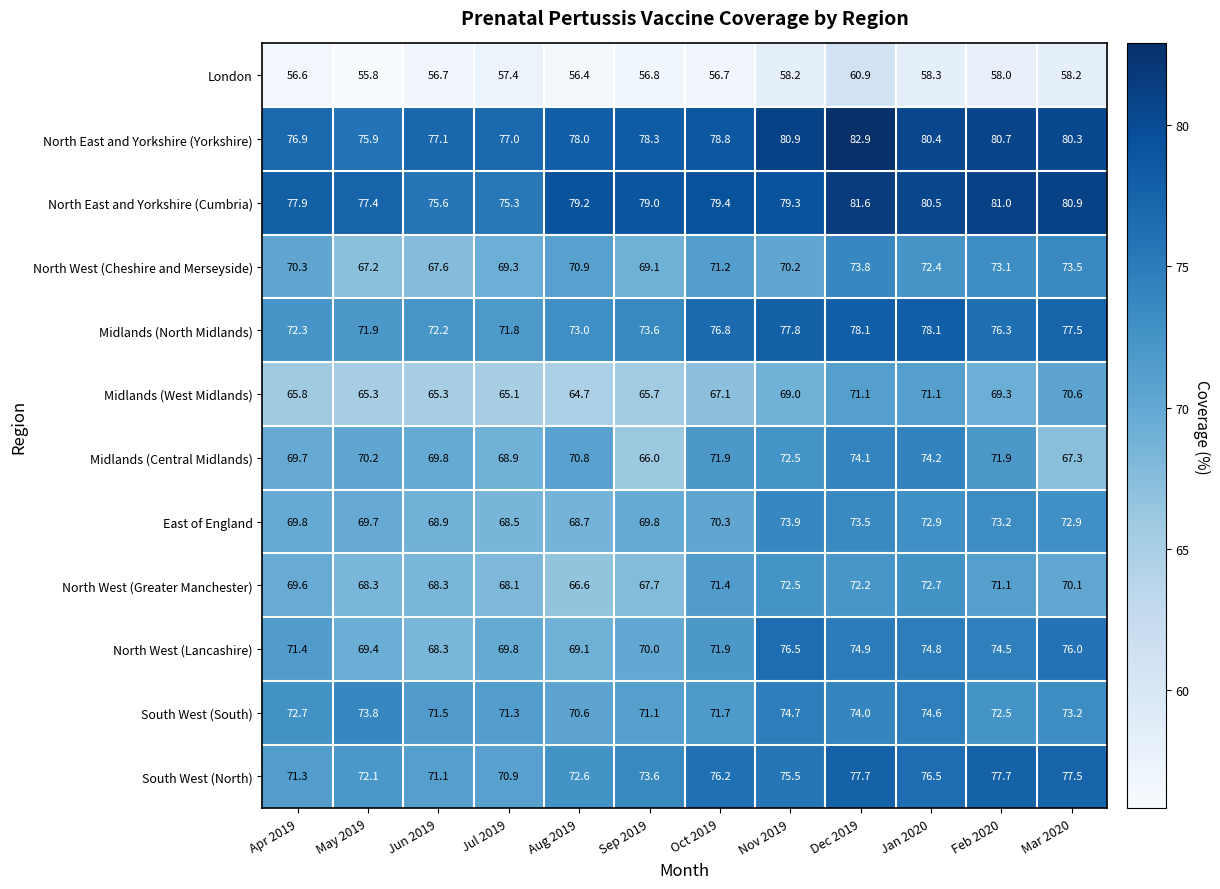

Which series has the largest total across all categories?

North East and Yorkshire (Yorkshire)